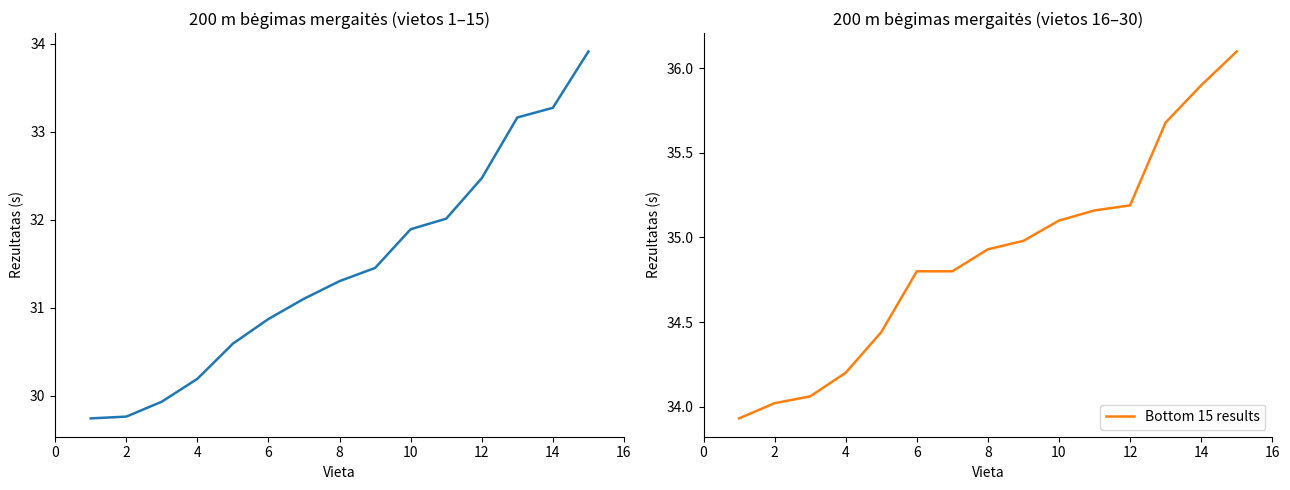

What is the value of the Bottom 15 results point at the 3rd from the left?

34.1